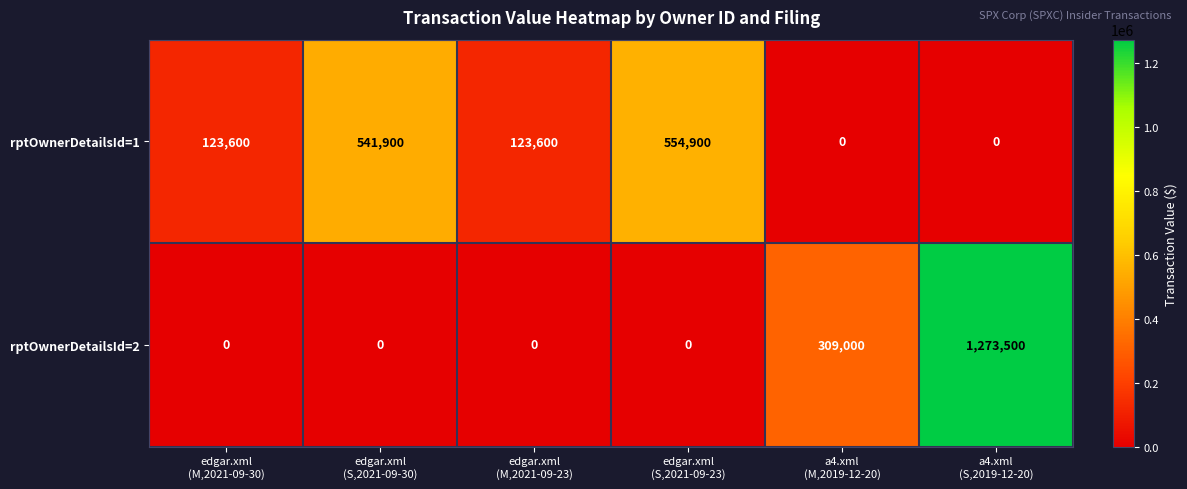

Which series has the largest range (max minus min)?

rptOwnerDetailsId=2